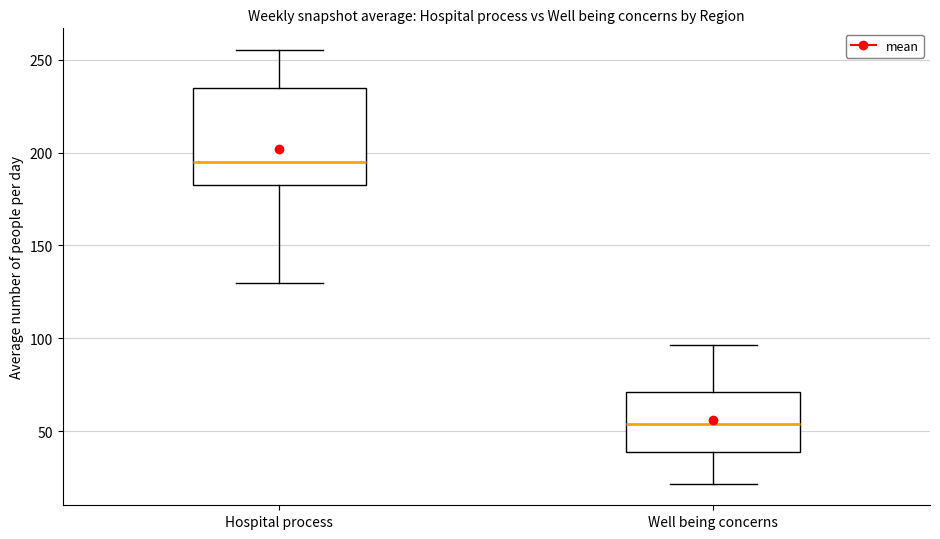

Which box's median line is the lowest?

Well being concerns